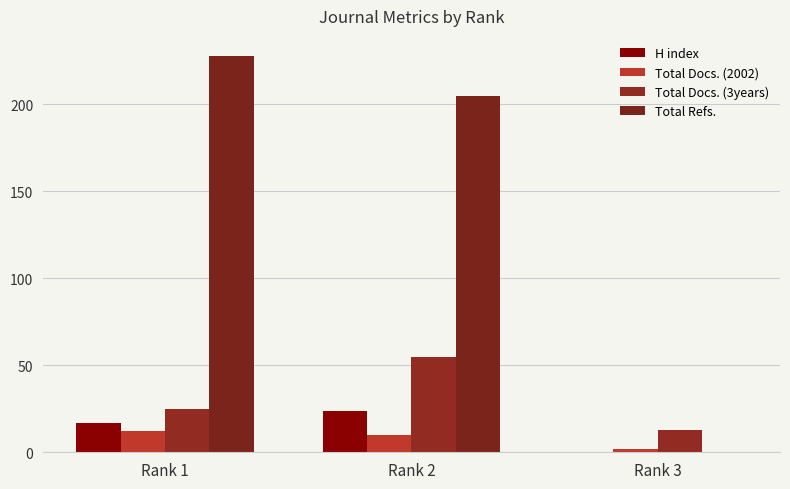

Which has a higher value, Rank 1 or Rank 3?

Rank 1